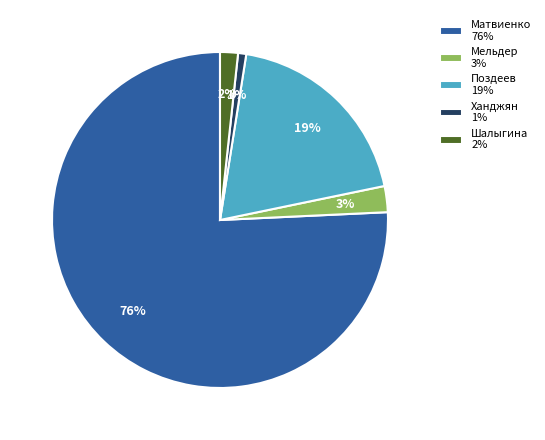

Is there any slice that represents more than half of the pie?

Yes